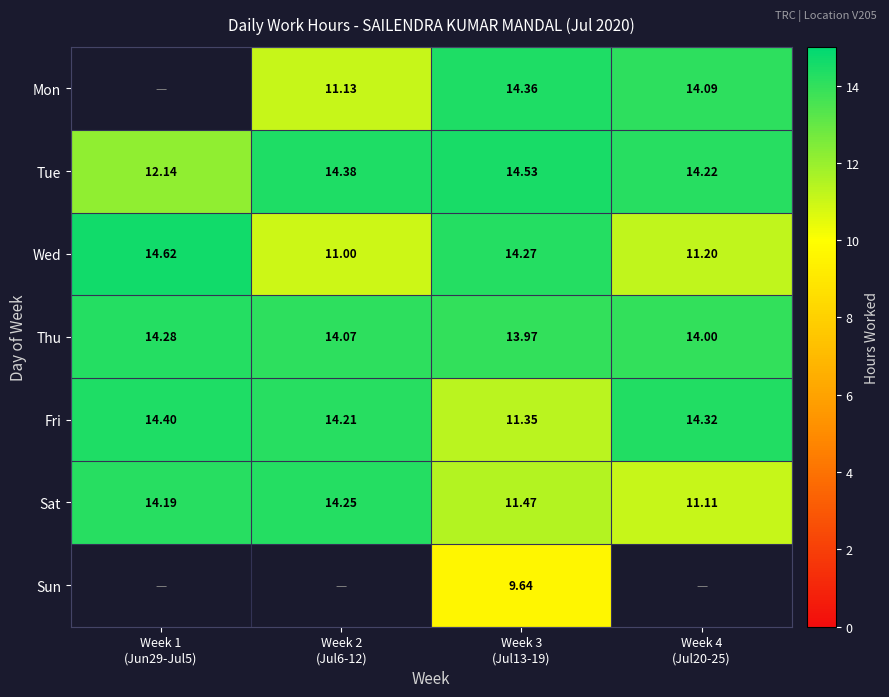

The value of Sat at Week 1 (Jun29-Jul5) is 14.2. True or false?

True